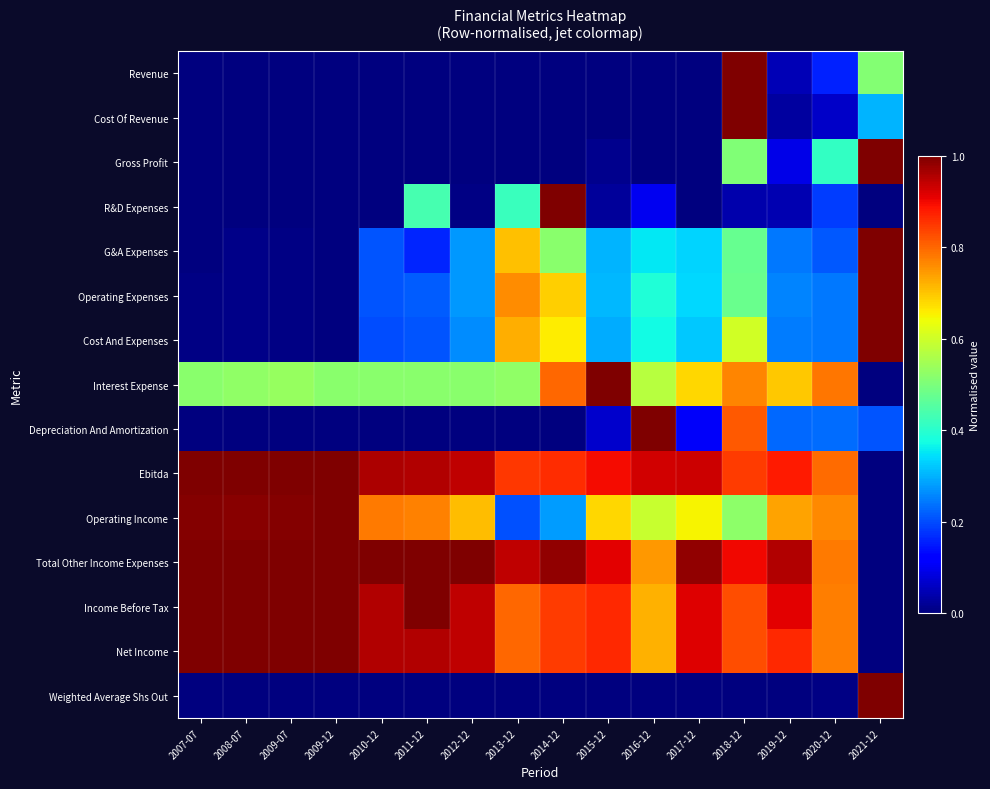

Which series has the largest total across all categories?

Total Other Income Expenses